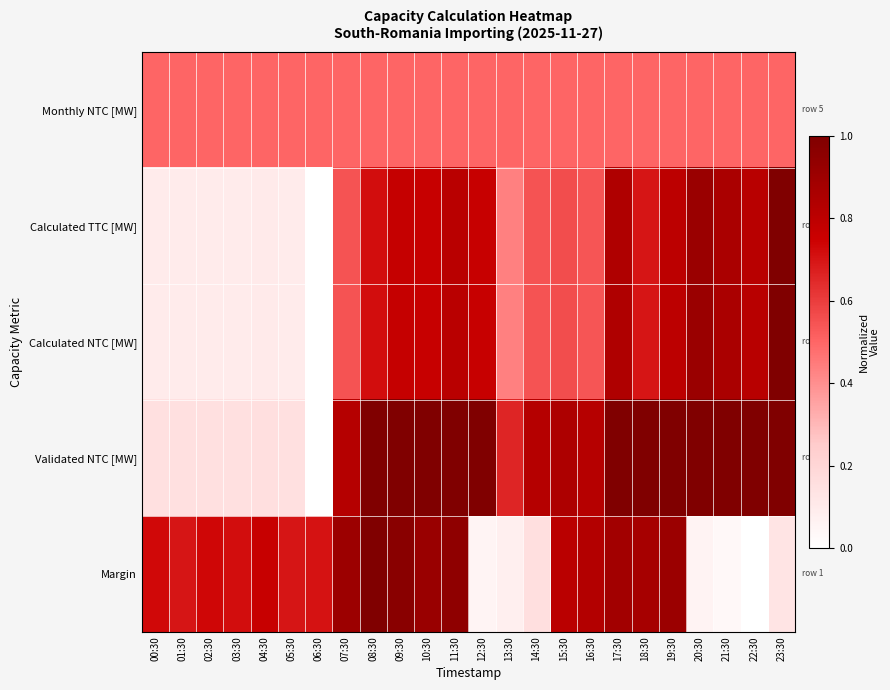

At how many categories does at least one series exceed 0?

24